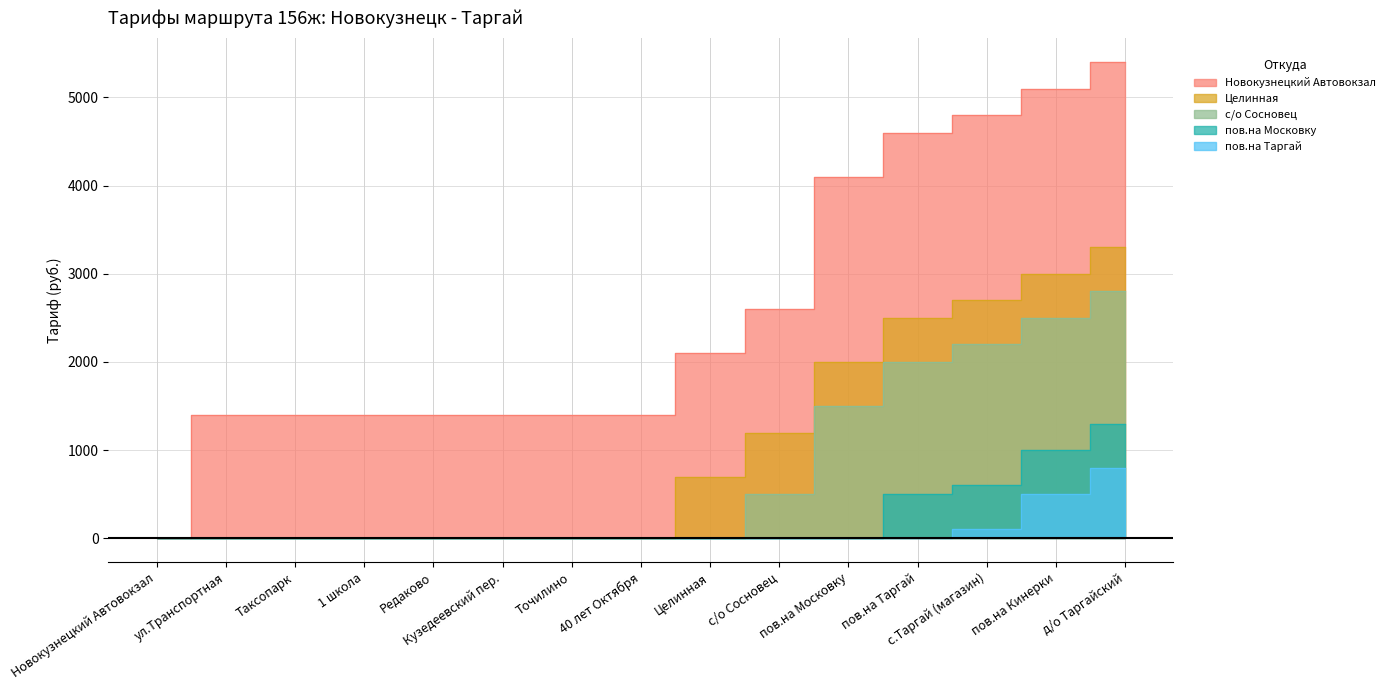

What is the label of the 6th point from the right?

с/о Сосновец